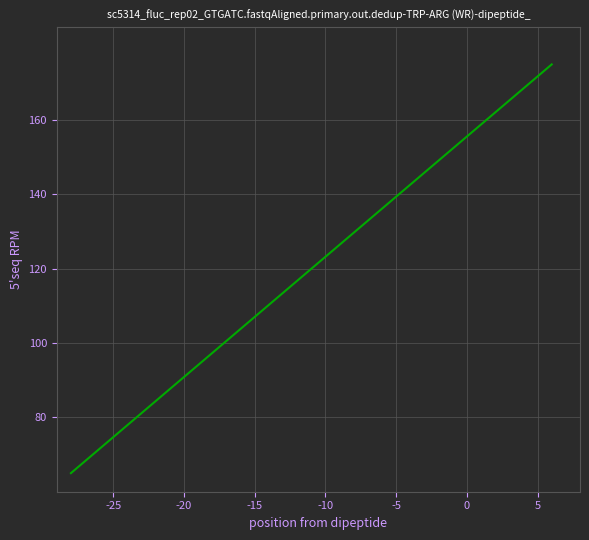

What is the smallest value displayed?

65